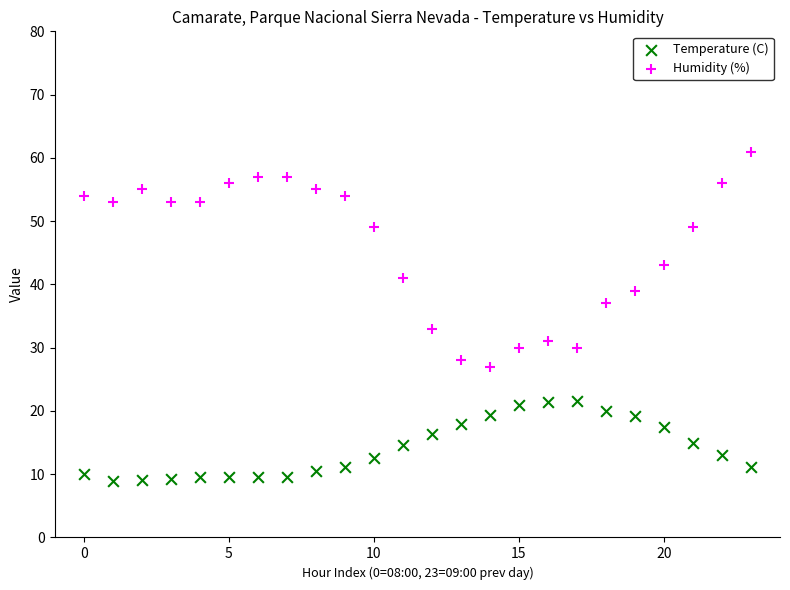

Which series has the widest spread of Y values?

Humidity (%)